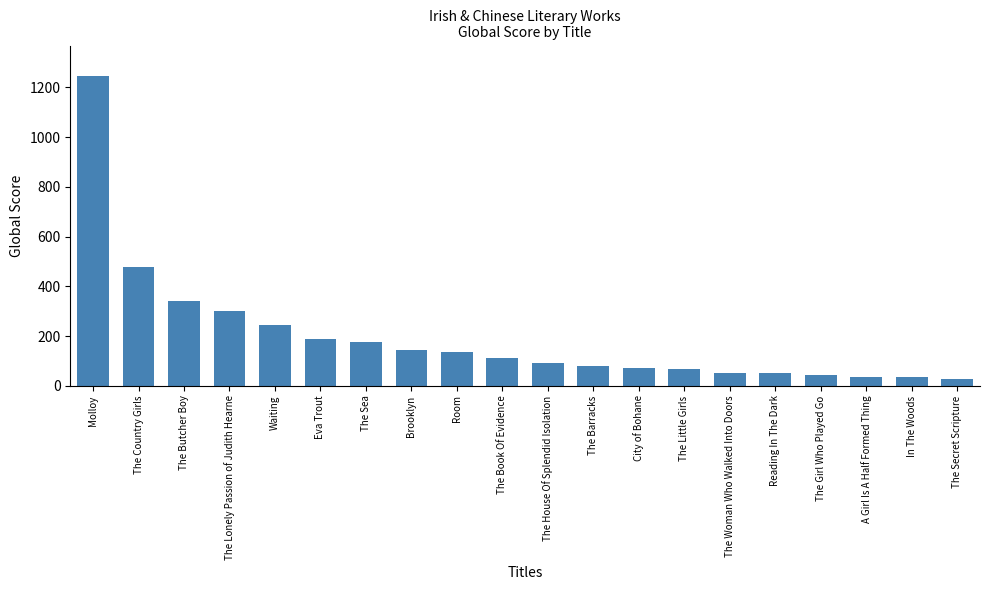

True or false: the data shows 187 at Room.

False